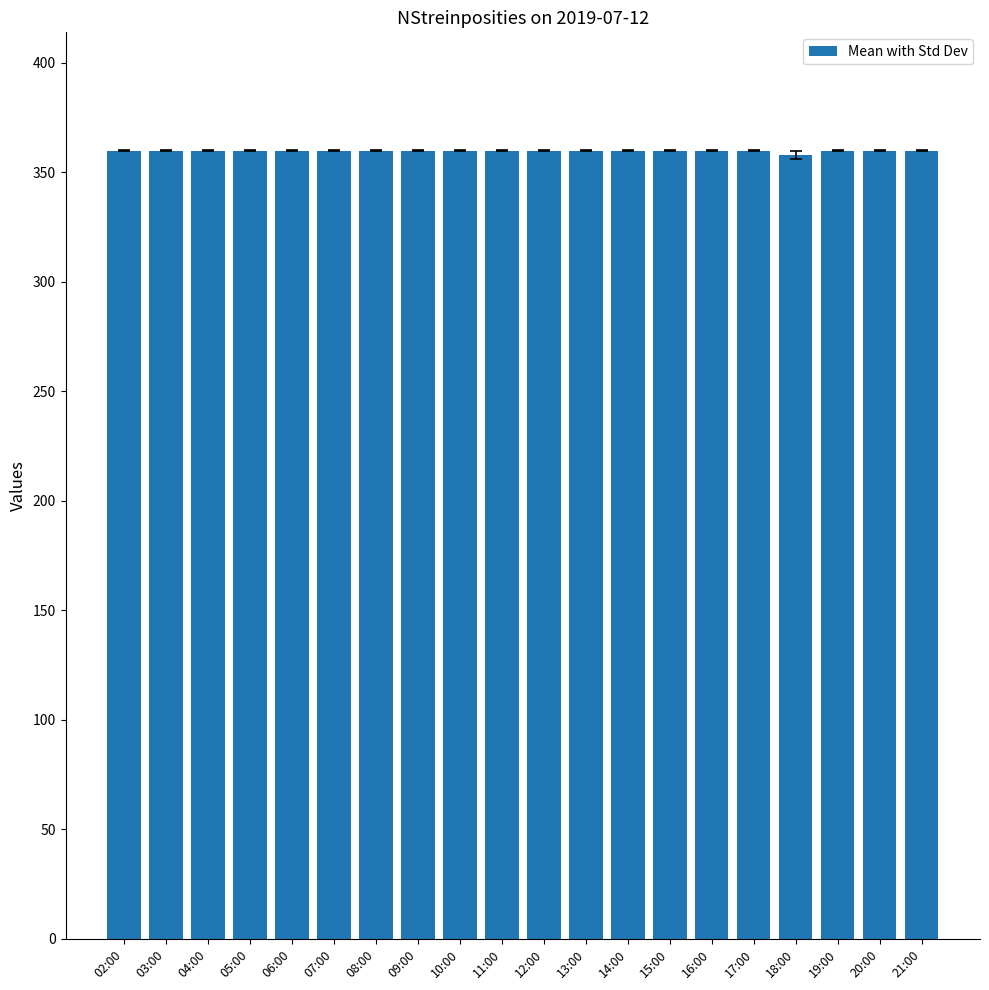

What is the maximum value shown in the chart?

360